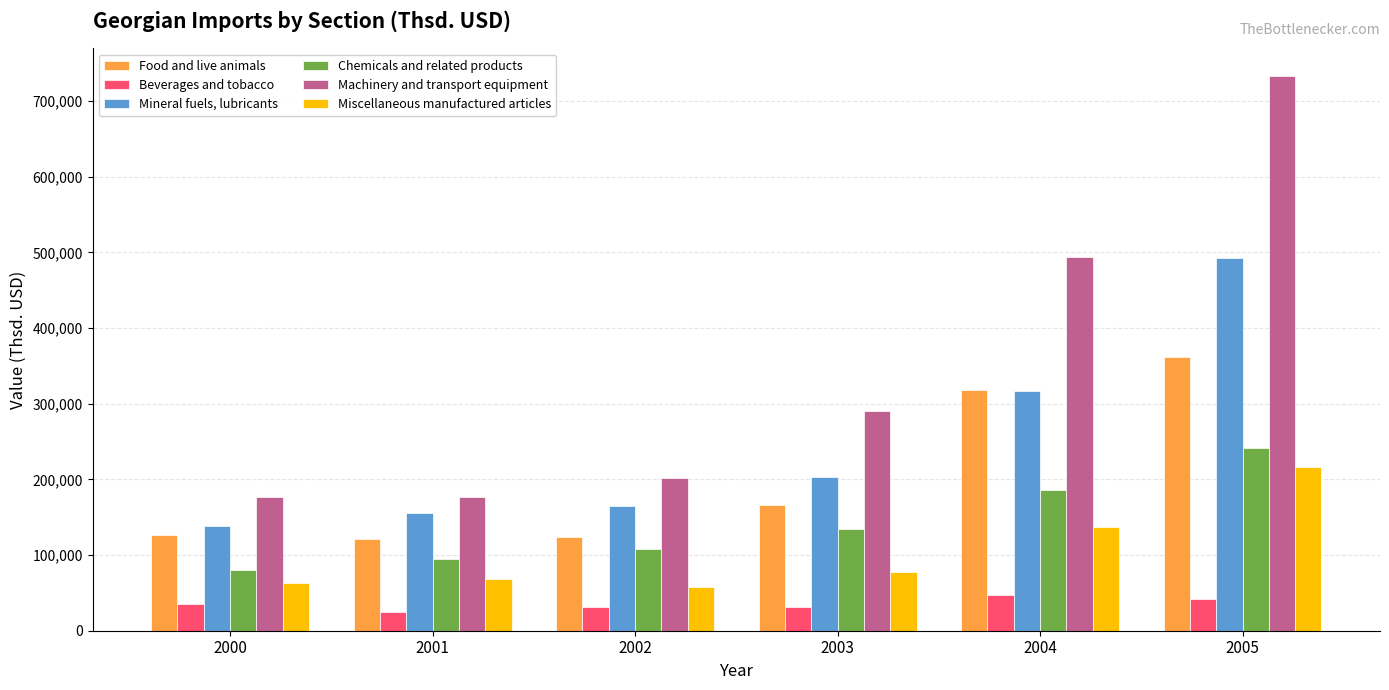

Which series has the largest range (max minus min)?

Machinery and transport equipment